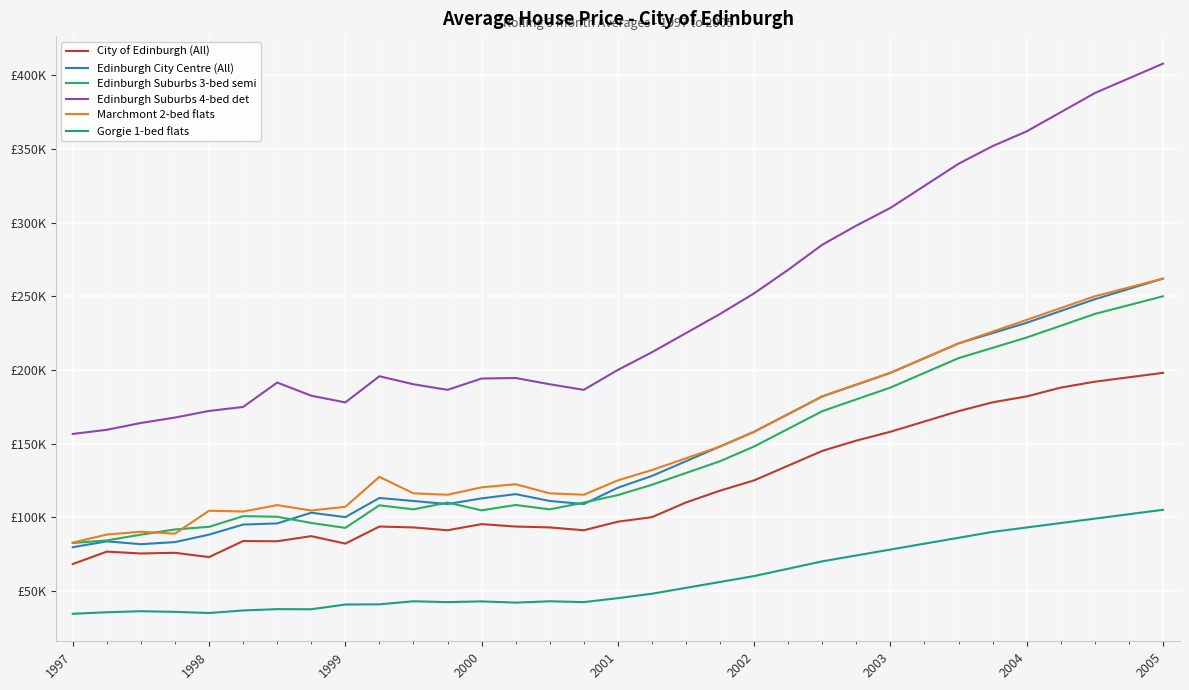

At which label does Marchmont 2-bed flats first exceed 127364?

9